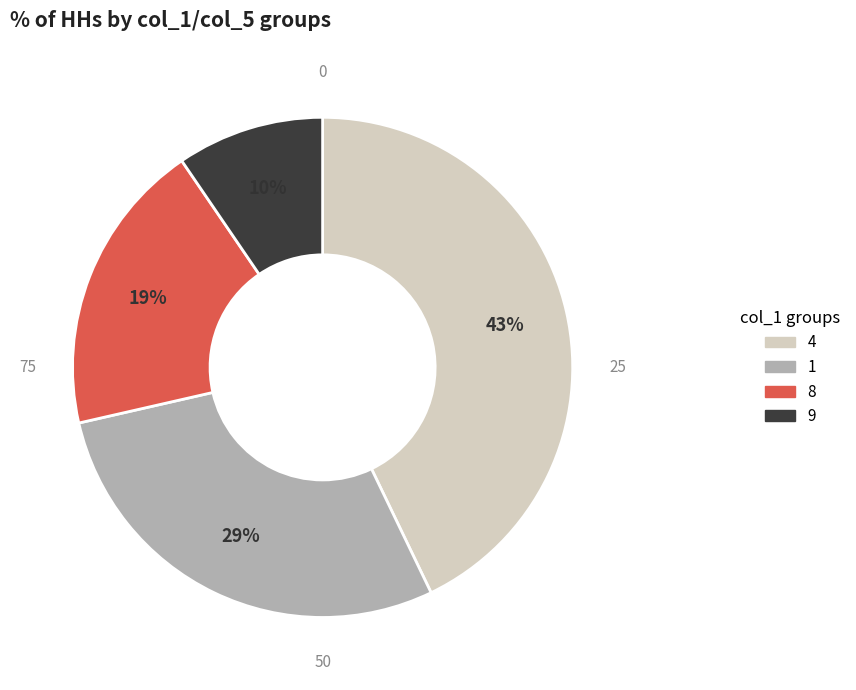

To the nearest percent, what is the difference between the largest and smallest slice percentages?

33%